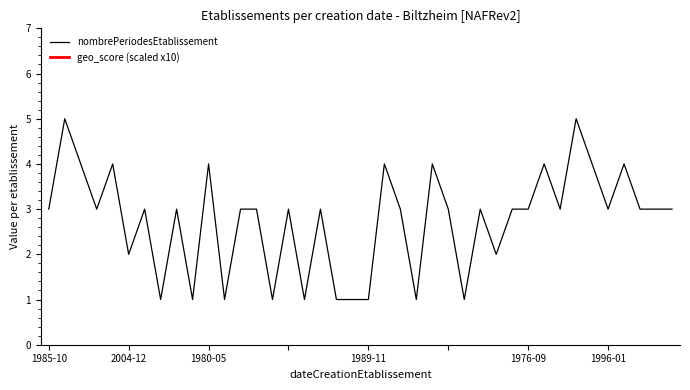

True or false: nombrePeriodesEtablissement has a value of 5 at 1985-10.

False